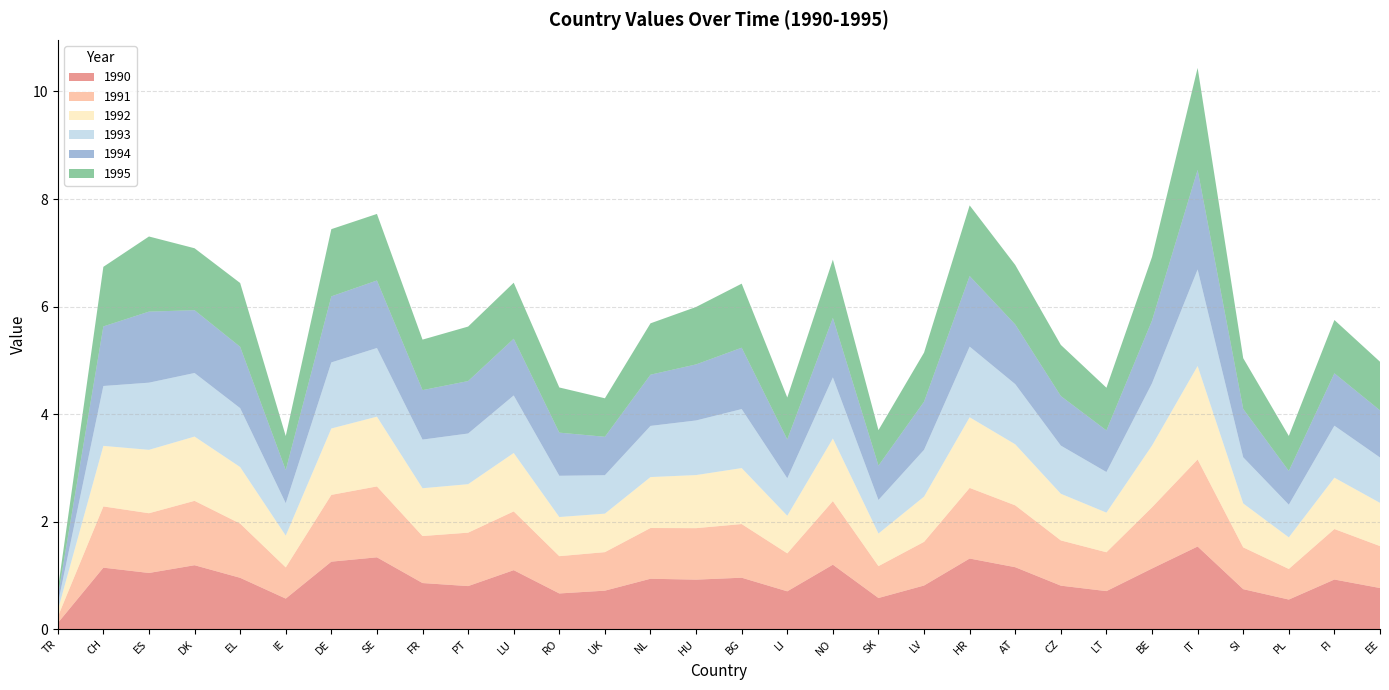

Reading left to right, list all the values displayed in this chart.

1990: TR=0.1	CH=1.1	ES=1.0	DK=1.2	EL=1.0	IE=0.6	DE=1.3	SE=1.3	FR=0.9	PT=0.8	LU=1.1	RO=0.7	UK=0.7	NL=0.9	HU=0.9	BG=1.0	LI=0.7	NO=1.2	SK=0.6	LV=0.8	HR=1.3	AT=1.2	CZ=0.8	LT=0.7	BE=1.1	IT=1.5	SI=0.7	PL=0.6	FI=0.9	EE=0.8
1991: TR=0.1	CH=1.1	ES=1.1	DK=1.2	EL=1.0	IE=0.6	DE=1.2	SE=1.3	FR=0.9	PT=1.0	LU=1.1	RO=0.7	UK=0.7	NL=0.9	HU=1.0	BG=1.0	LI=0.7	NO=1.2	SK=0.6	LV=0.8	HR=1.3	AT=1.2	CZ=0.8	LT=0.7	BE=1.1	IT=1.6	SI=0.8	PL=0.6	FI=0.9	EE=0.8
1992: TR=0.1	CH=1.1	ES=1.2	DK=1.2	EL=1.1	IE=0.6	DE=1.2	SE=1.3	FR=0.9	PT=0.9	LU=1.1	RO=0.7	UK=0.7	NL=0.9	HU=1.0	BG=1.0	LI=0.7	NO=1.2	SK=0.6	LV=0.8	HR=1.3	AT=1.1	CZ=0.9	LT=0.7	BE=1.1	IT=1.7	SI=0.8	PL=0.6	FI=1.0	EE=0.8
1993: TR=0.1	CH=1.1	ES=1.2	DK=1.2	EL=1.1	IE=0.6	DE=1.2	SE=1.3	FR=0.9	PT=0.9	LU=1.1	RO=0.8	UK=0.7	NL=1.0	HU=1.0	BG=1.1	LI=0.7	NO=1.1	SK=0.6	LV=0.9	HR=1.3	AT=1.1	CZ=0.9	LT=0.8	BE=1.2	IT=1.8	SI=0.9	PL=0.6	FI=1.0	EE=0.8
1994: TR=0.1	CH=1.1	ES=1.3	DK=1.2	EL=1.1	IE=0.6	DE=1.2	SE=1.3	FR=0.9	PT=1.0	LU=1.1	RO=0.8	UK=0.7	NL=1.0	HU=1.0	BG=1.1	LI=0.7	NO=1.1	SK=0.6	LV=0.9	HR=1.3	AT=1.1	CZ=0.9	LT=0.8	BE=1.2	IT=1.9	SI=0.9	PL=0.6	FI=1.0	EE=0.9
1995: TR=0.1	CH=1.1	ES=1.4	DK=1.2	EL=1.2	IE=0.6	DE=1.2	SE=1.2	FR=0.9	PT=1.0	LU=1.0	RO=0.8	UK=0.7	NL=1.0	HU=1.1	BG=1.2	LI=0.8	NO=1.1	SK=0.7	LV=0.9	HR=1.3	AT=1.1	CZ=1.0	LT=0.8	BE=1.2	IT=1.9	SI=0.9	PL=0.7	FI=1.0	EE=0.9